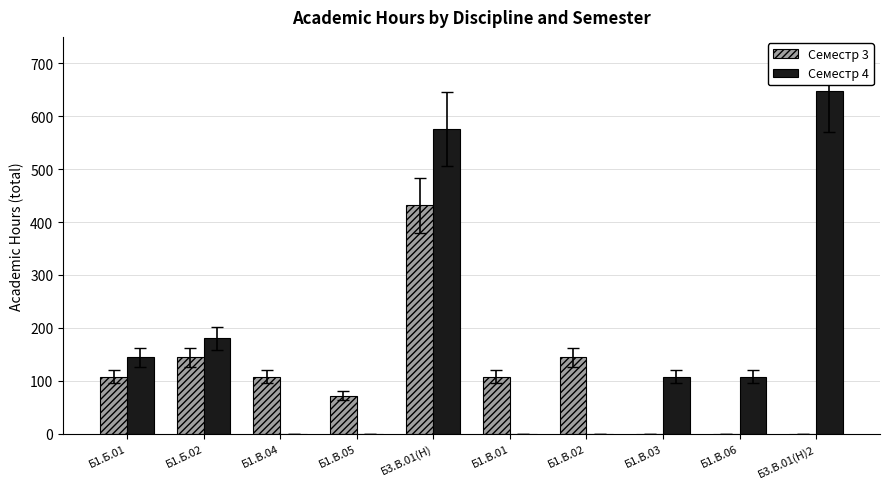

Reading left to right, extract all data points from this chart.

Семестр 3: Б1.Б.01=108	Б1.Б.02=144	Б1.В.04=108	Б1.В.05=72	Б3.В.01(Н)=432	Б1.В.01=108	Б1.В.02=144	Б1.В.03=0	Б1.В.06=0	Б3.В.01(Н)2=0
Семестр 4: Б1.Б.01=144	Б1.Б.02=180	Б1.В.04=0	Б1.В.05=0	Б3.В.01(Н)=576	Б1.В.01=0	Б1.В.02=0	Б1.В.03=108	Б1.В.06=108	Б3.В.01(Н)2=648